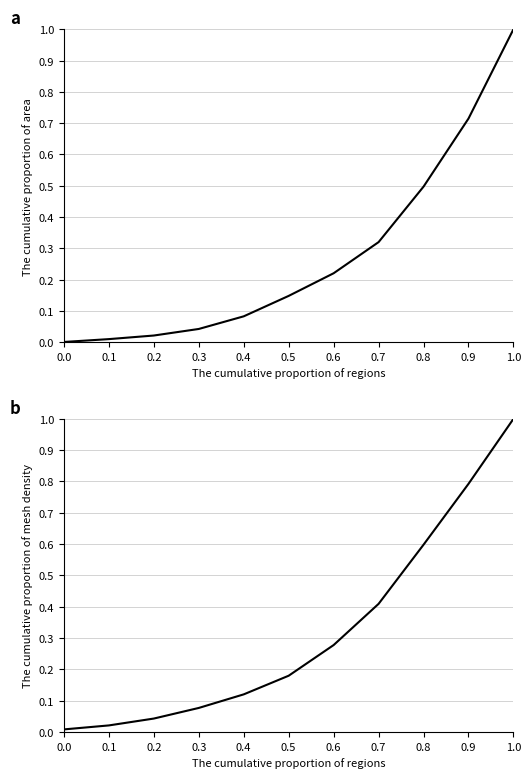

What is the label of the 3rd point from the right?

0.8